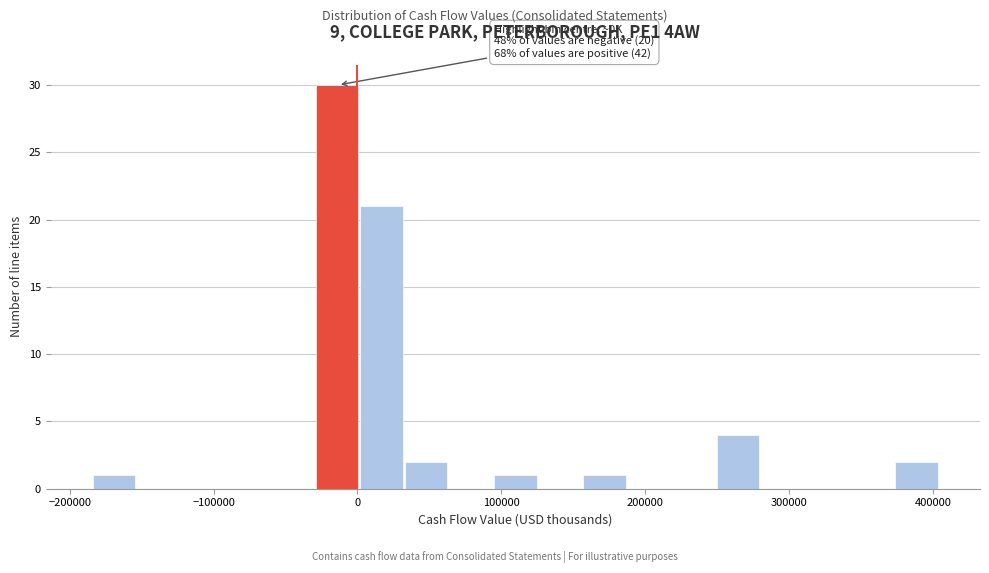

Around what value on the x-axis is the tallest bar? Give the approximate position of its centre, as read against the axis.

-10000